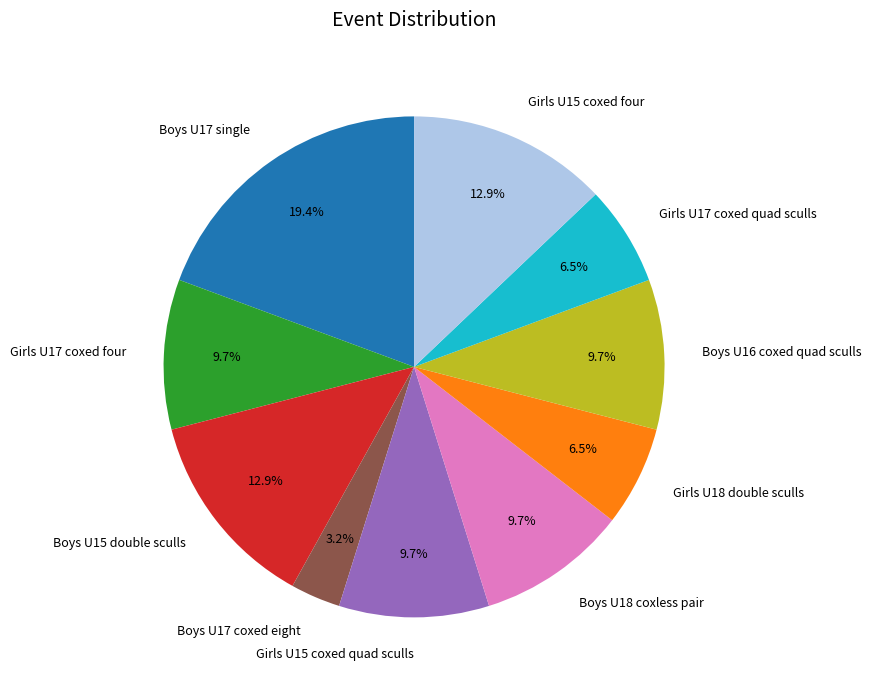

Which slice is the largest?

Boys U17 single